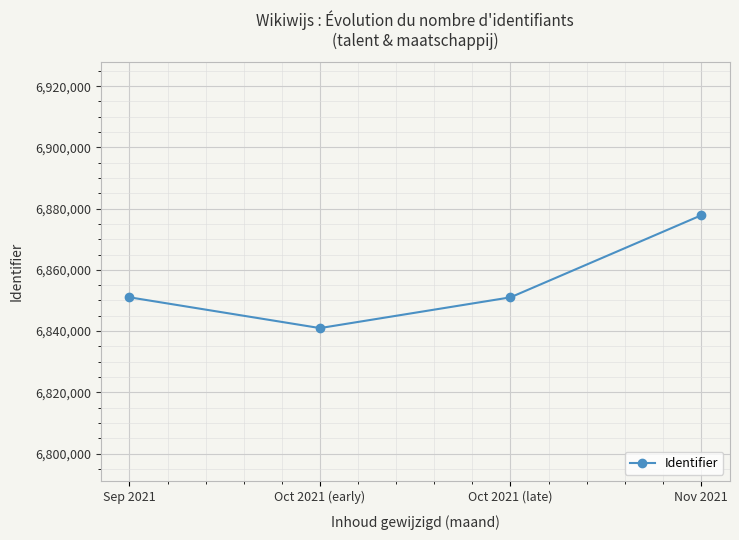

What position from the right is Oct 2021 (late)?

2